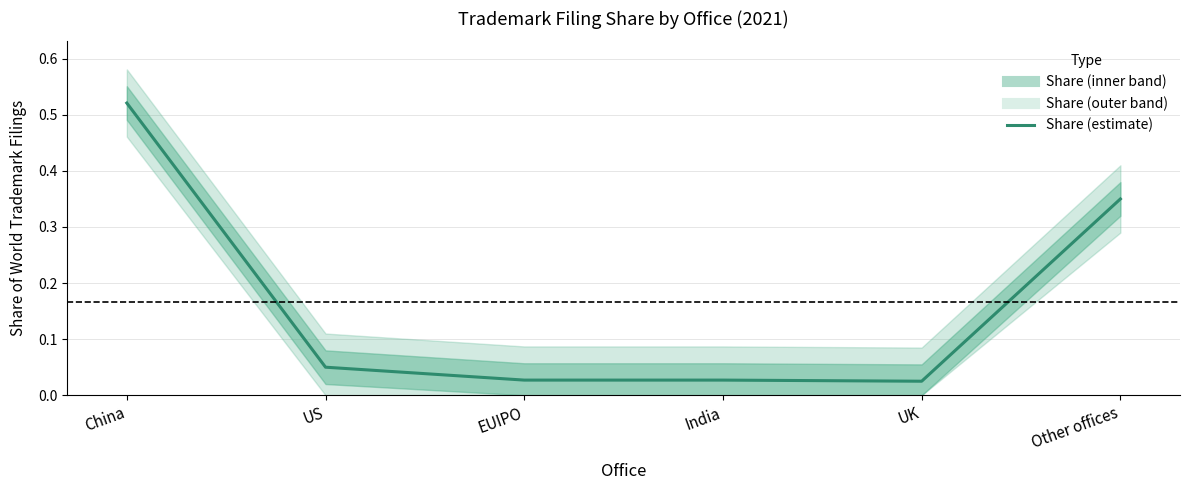

List the labels in order of value, largest first.

China, Other offices, US, EUIPO, India, UK